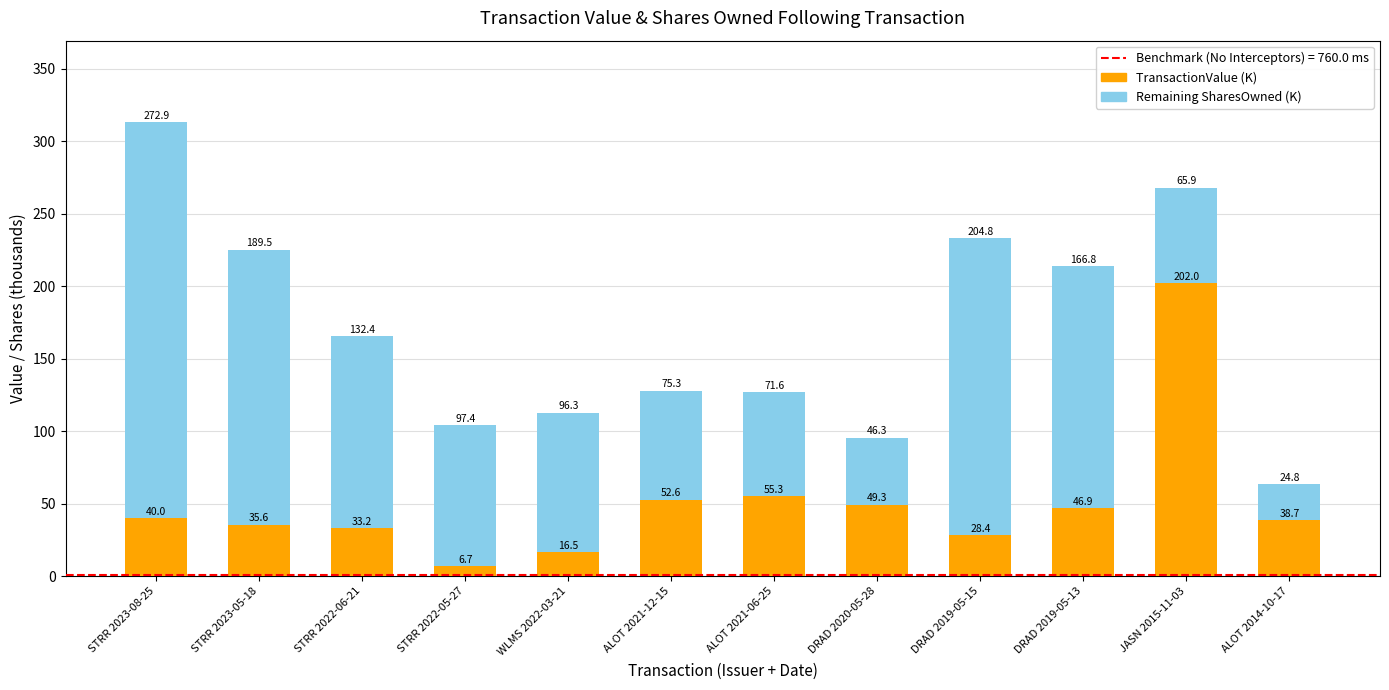

Count the number of categories in the chart.

12